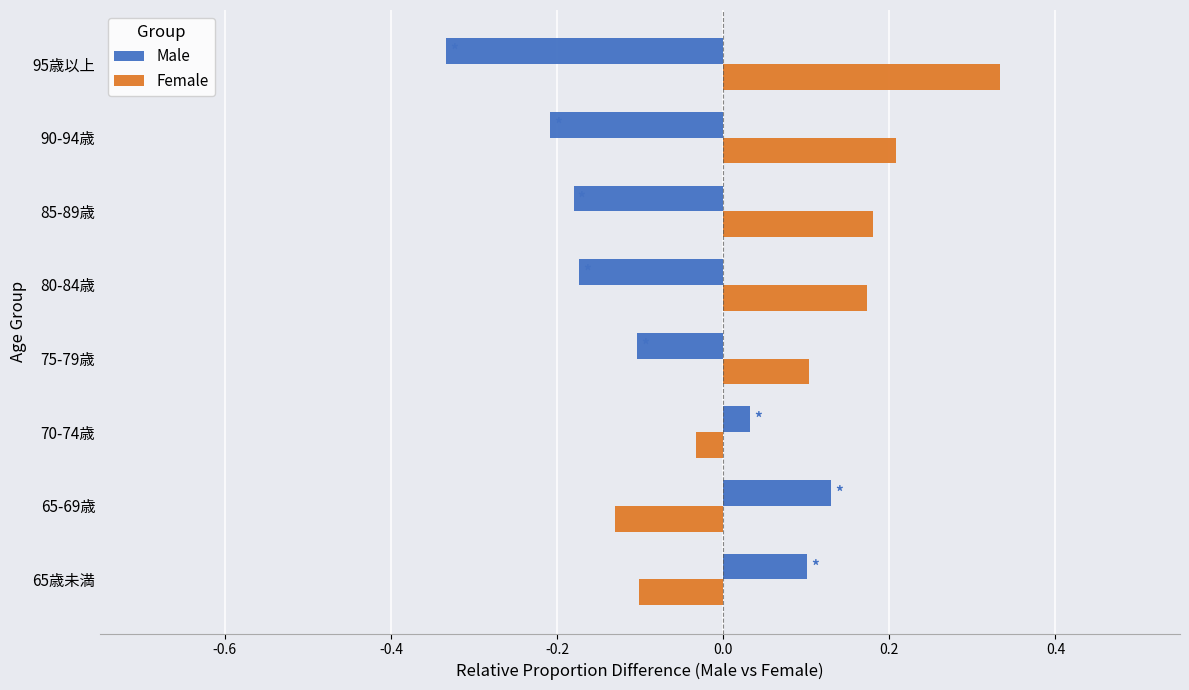

What is the difference between the highest and lowest values at 90-94歳?

0.4